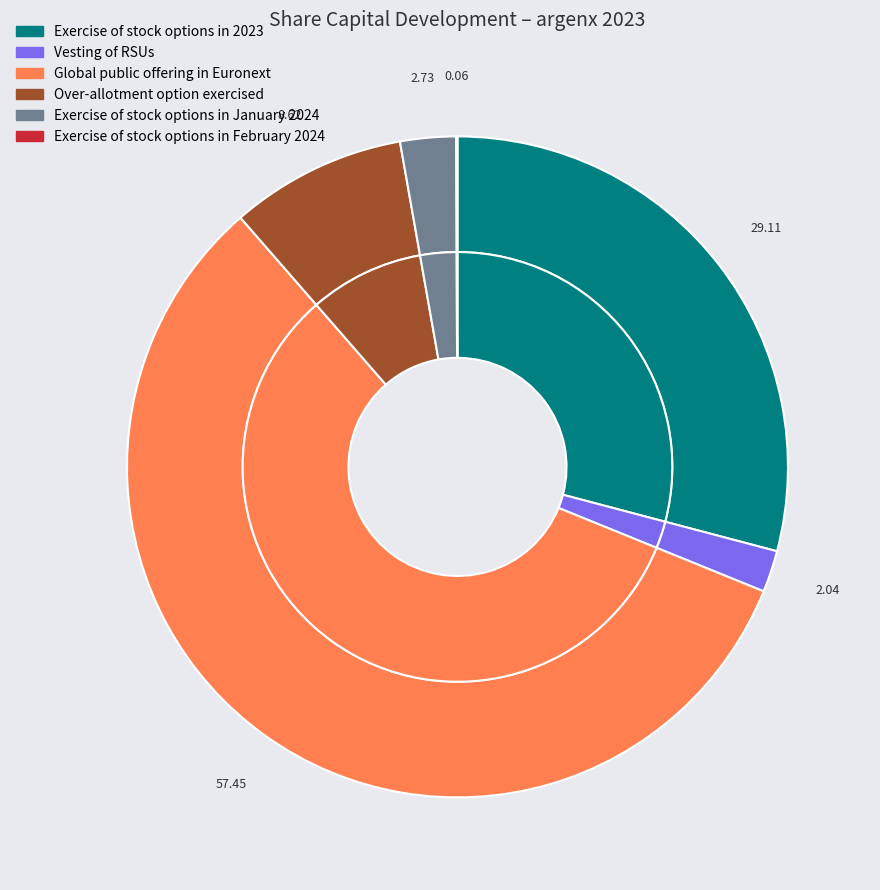

Is it true that Vesting of RSUs is 2% of the pie?

True